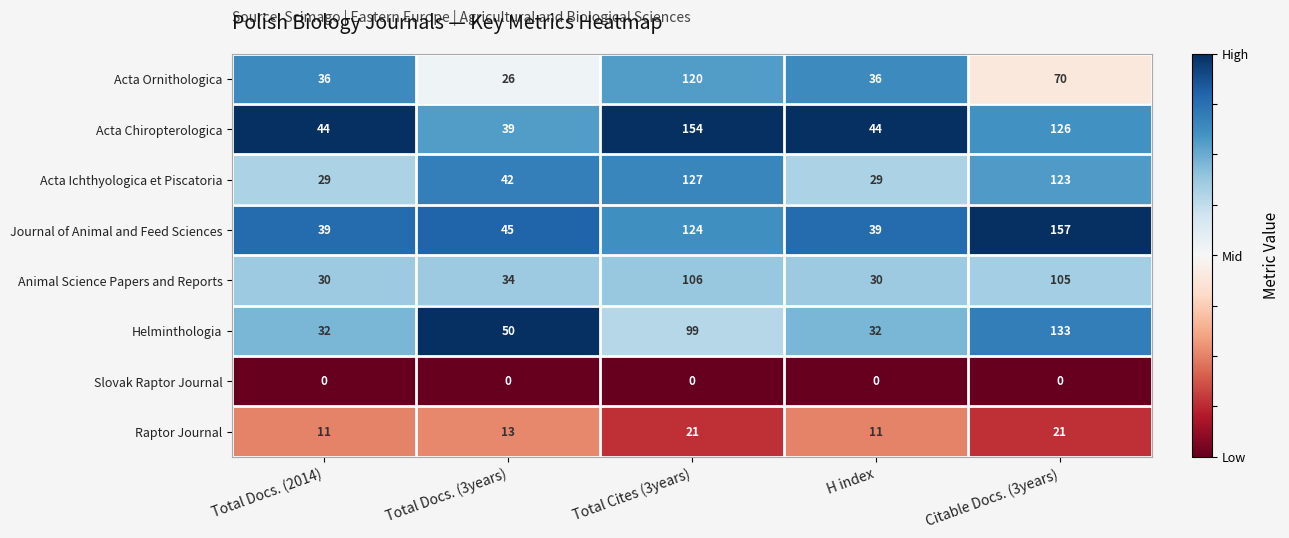

How many distinct data groups are displayed?

8